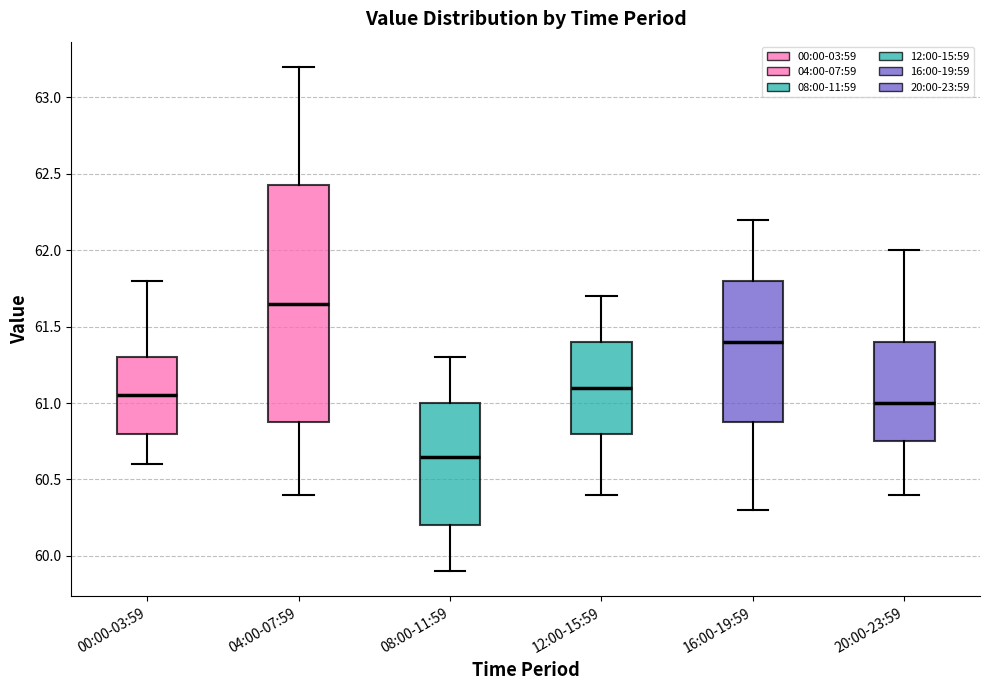

Reading left to right, read every box against the y-axis: the position of its median line, the range the box covers, and the ends of its whiskers. The values are not printed on the chart, so give them approximately, as read against the axis.

00:00-03:59: median 61.05, box 60.80 to 61.30, whiskers 60.60 to 61.80
04:00-07:59: median 61.65, box 60.90 to 62.45, whiskers 60.40 to 63.20
08:00-11:59: median 60.65, box 60.20 to 61.00, whiskers 59.90 to 61.30
12:00-15:59: median 61.10, box 60.80 to 61.40, whiskers 60.40 to 61.70
16:00-19:59: median 61.40, box 60.90 to 61.80, whiskers 60.30 to 62.20
20:00-23:59: median 61.00, box 60.75 to 61.40, whiskers 60.40 to 62.00